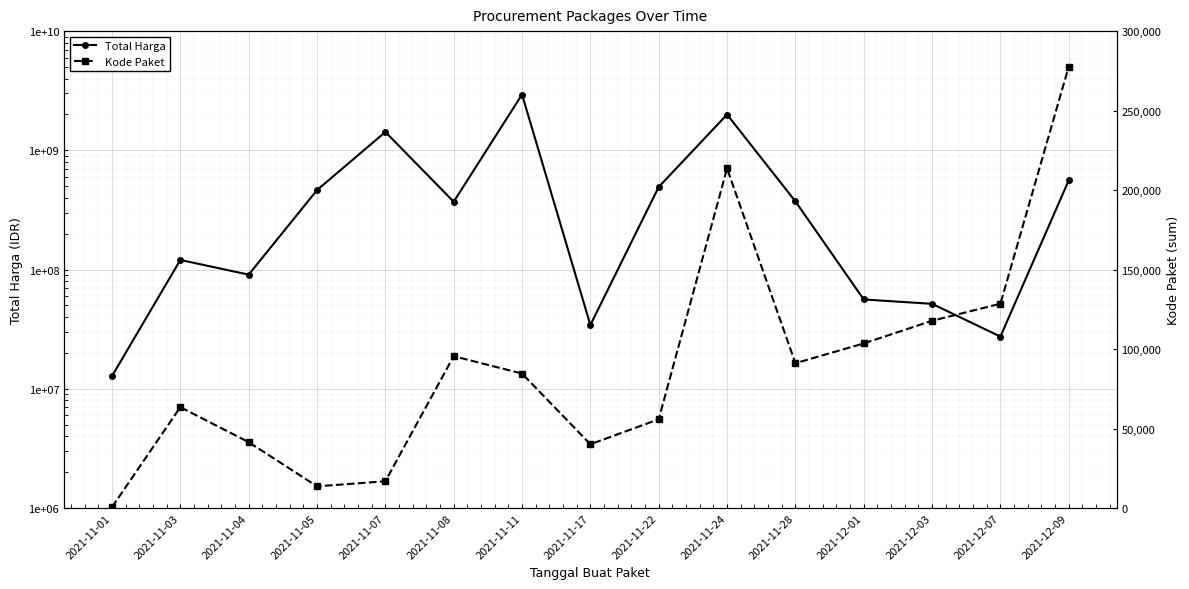

Rank the categories by Kode Paket value from lowest to highest.

2021-11-01, 2021-11-05, 2021-11-07, 2021-11-17, 2021-11-04, 2021-11-22, 2021-11-03, 2021-11-11, 2021-11-28, 2021-11-08, 2021-12-01, 2021-12-03, 2021-12-07, 2021-11-24, 2021-12-09